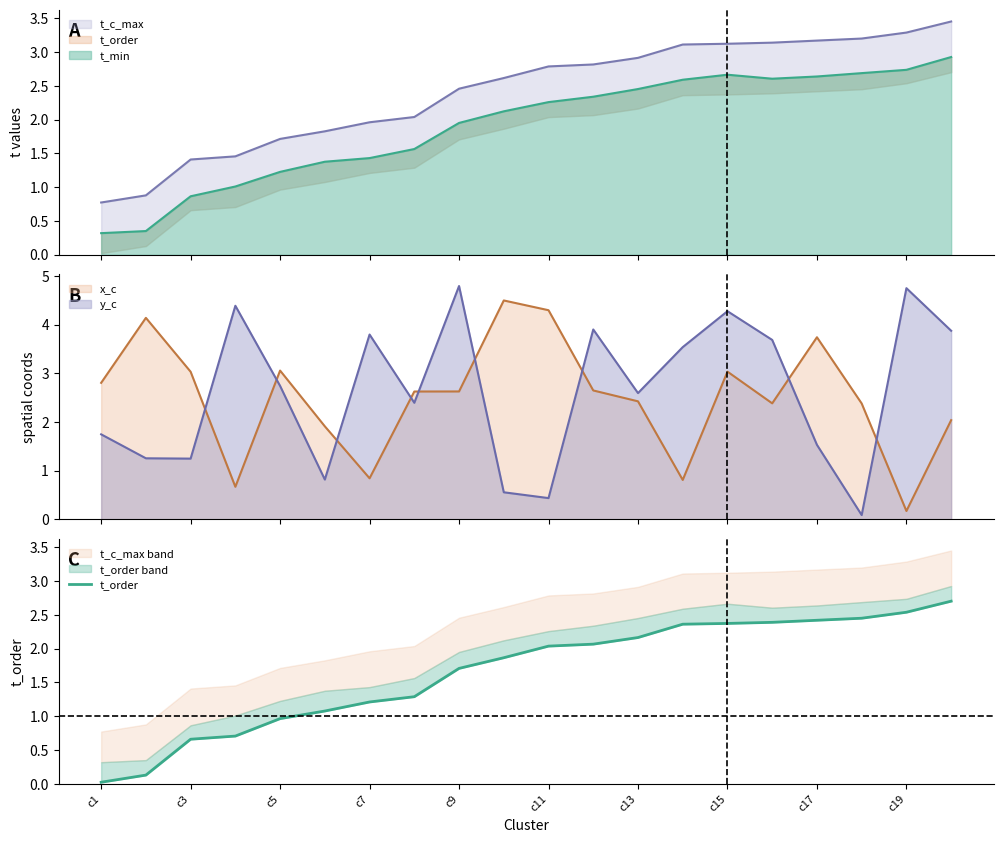

What is the sum of all values?

33.1